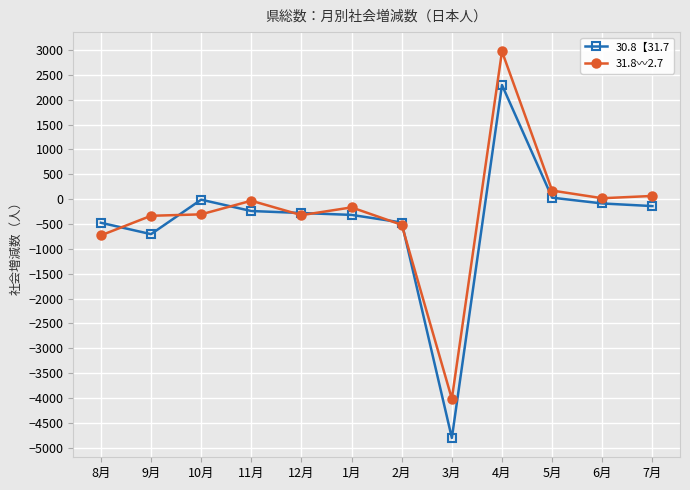

Between which two adjacent categories do 30.8【31.7 and 31.8〰2.7 first intersect?

8月 and 9月